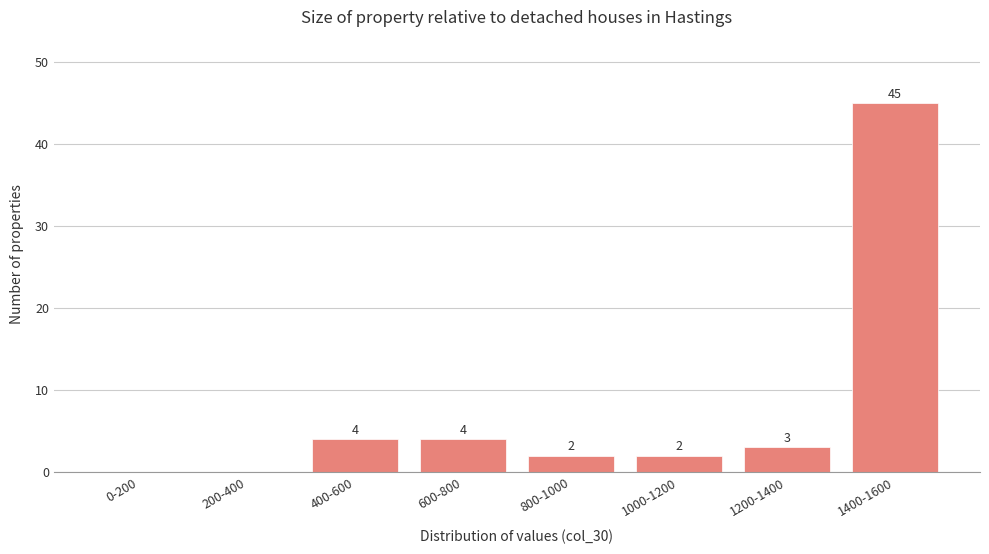

Reading right to left, list all the values displayed in this chart.

1400-1600=45	1200-1400=3	1000-1200=2	800-1000=2	600-800=4	400-600=4	200-400=0	0-200=0